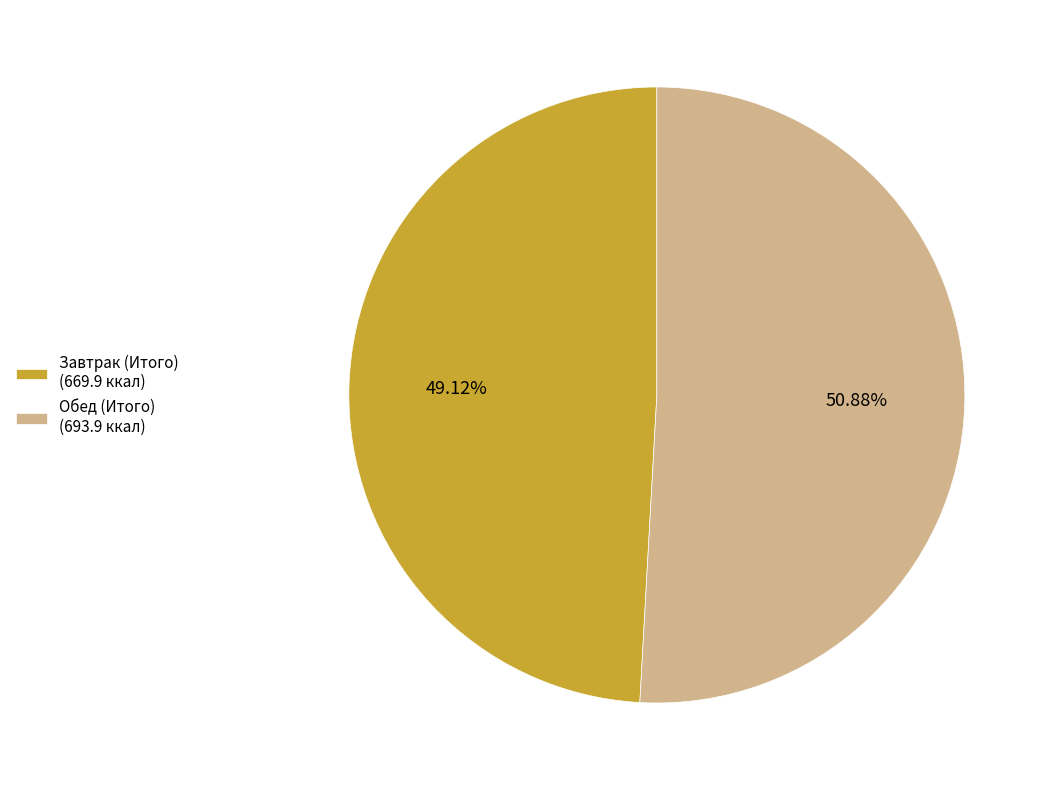

What is the ratio of the value at Завтрак (Итого) to the value at Обед (Итого)?

1.0